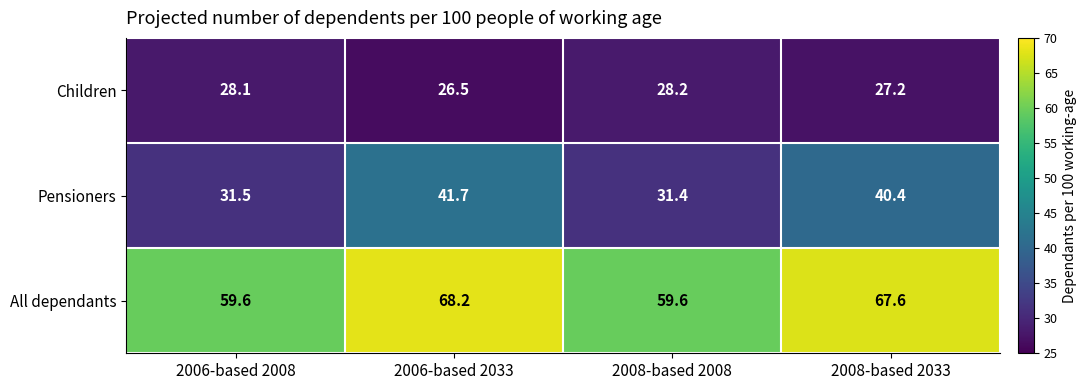

Reading left to right, what are all the values shown in this chart?

Children: 2006-based 2008=28.1	2006-based 2033=26.5	2008-based 2008=28.2	2008-based 2033=27.2
Pensioners: 2006-based 2008=31.5	2006-based 2033=41.7	2008-based 2008=31.4	2008-based 2033=40.4
All dependants: 2006-based 2008=59.6	2006-based 2033=68.2	2008-based 2008=59.6	2008-based 2033=67.6